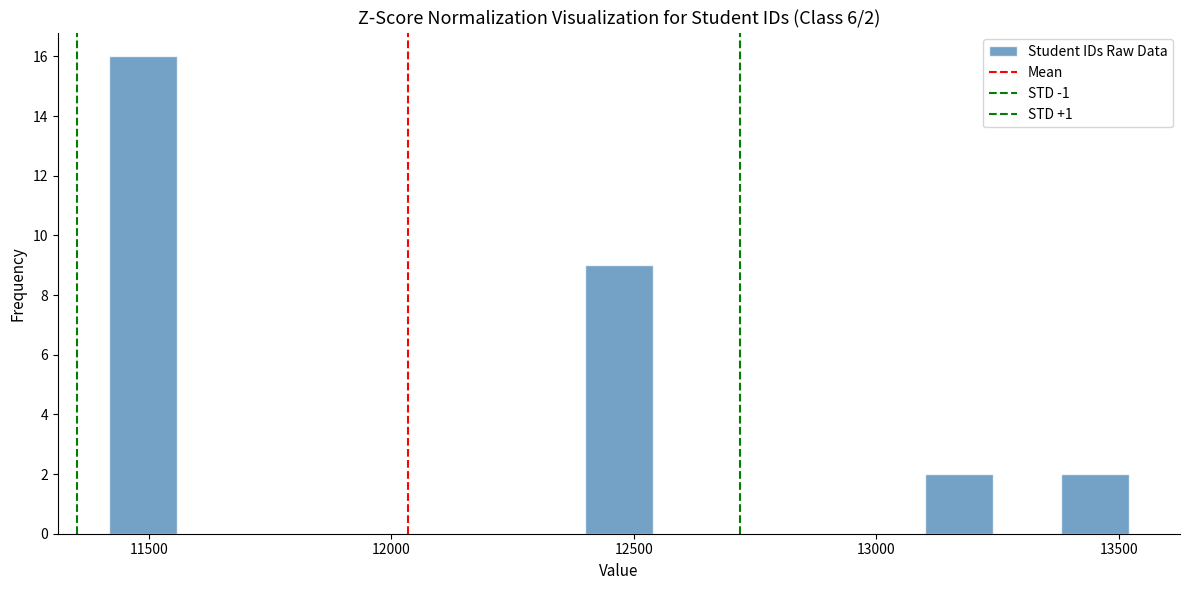

Read against the x-axis, roughly where is the centre of the tallest bar?

11500